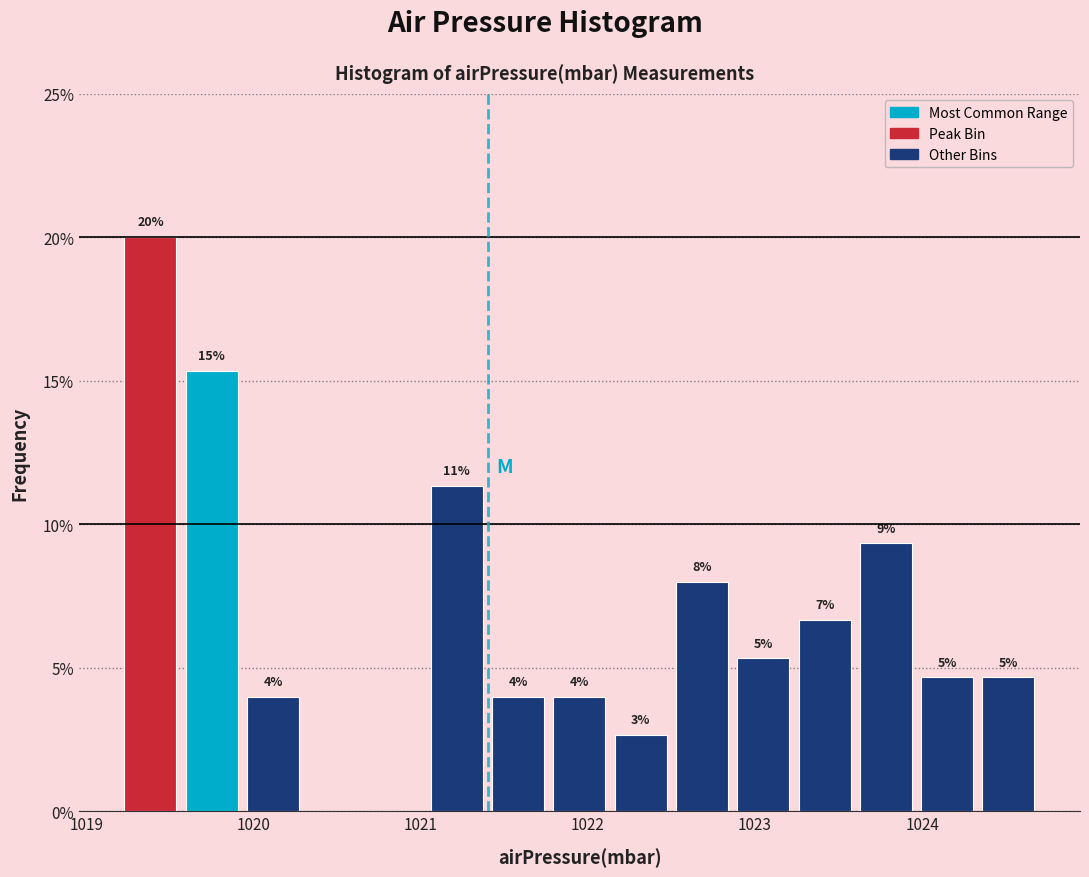

Read against the x-axis, roughly where is the centre of the tallest bar?

1019.4